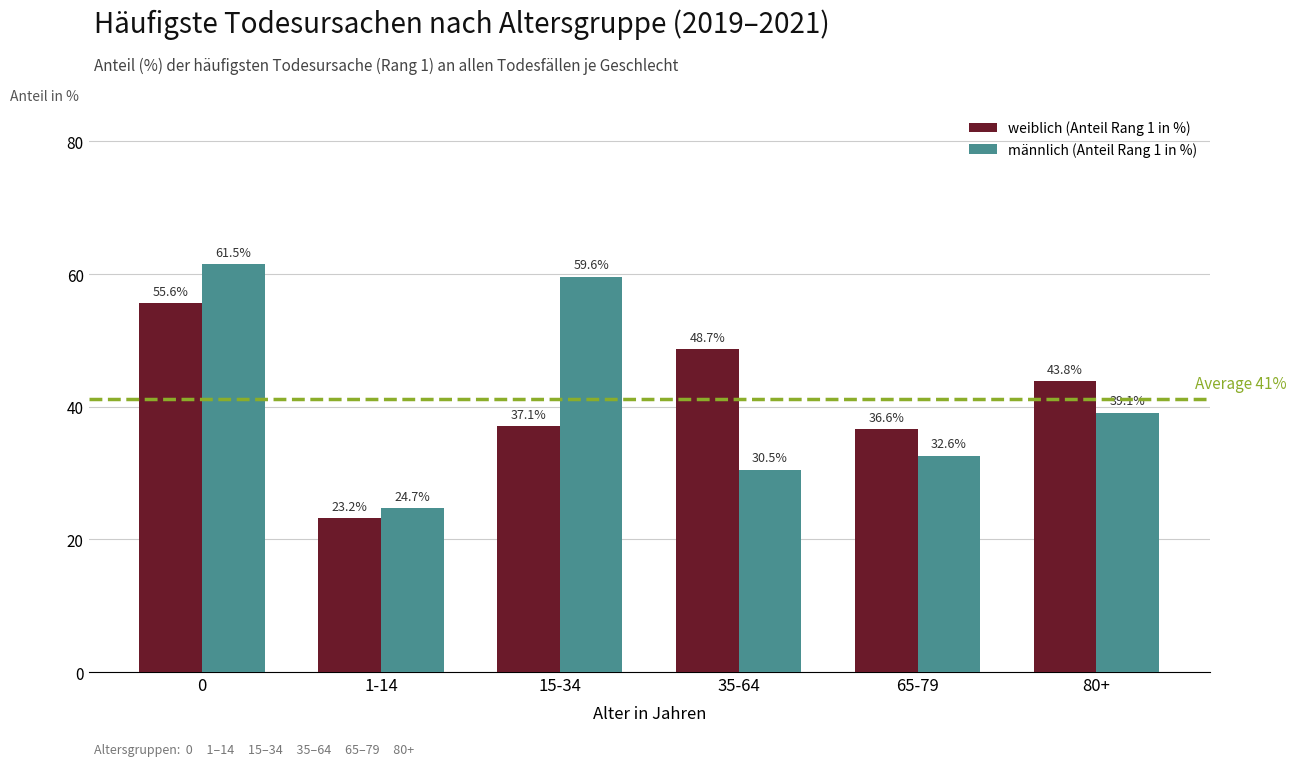

At which label does männlich (Anteil Rang 1 in %) reach its minimum?

1-14